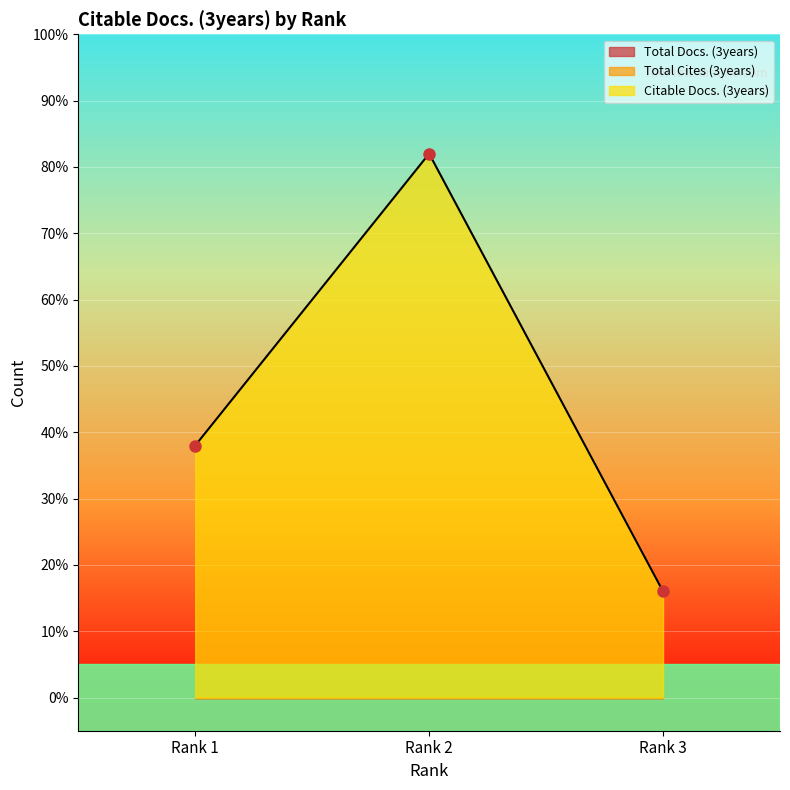

Is it true that Total Cites (3years) equals 0 at Rank 3?

True